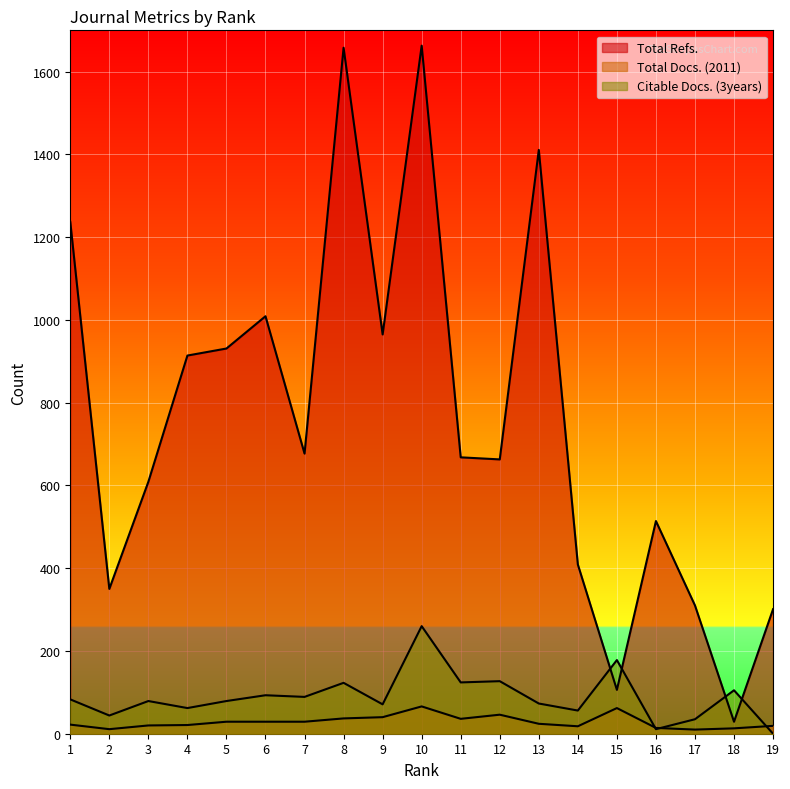

At which label is Total Refs. closest to 846?

4